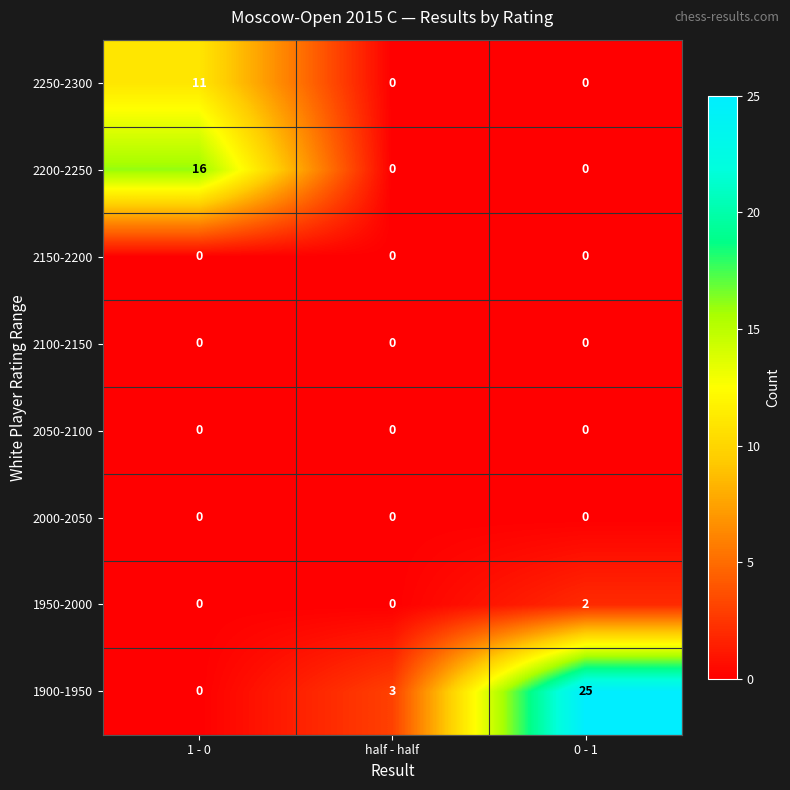

What is the difference between the maximum and minimum values in the 2200-2250 series?

16